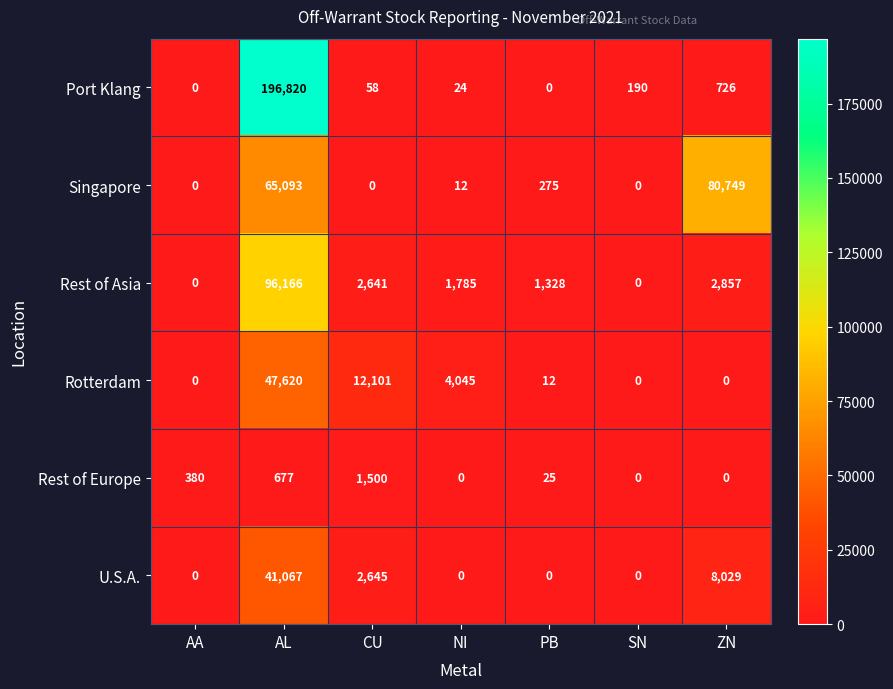

At which category is the sum across all series the highest?

AL